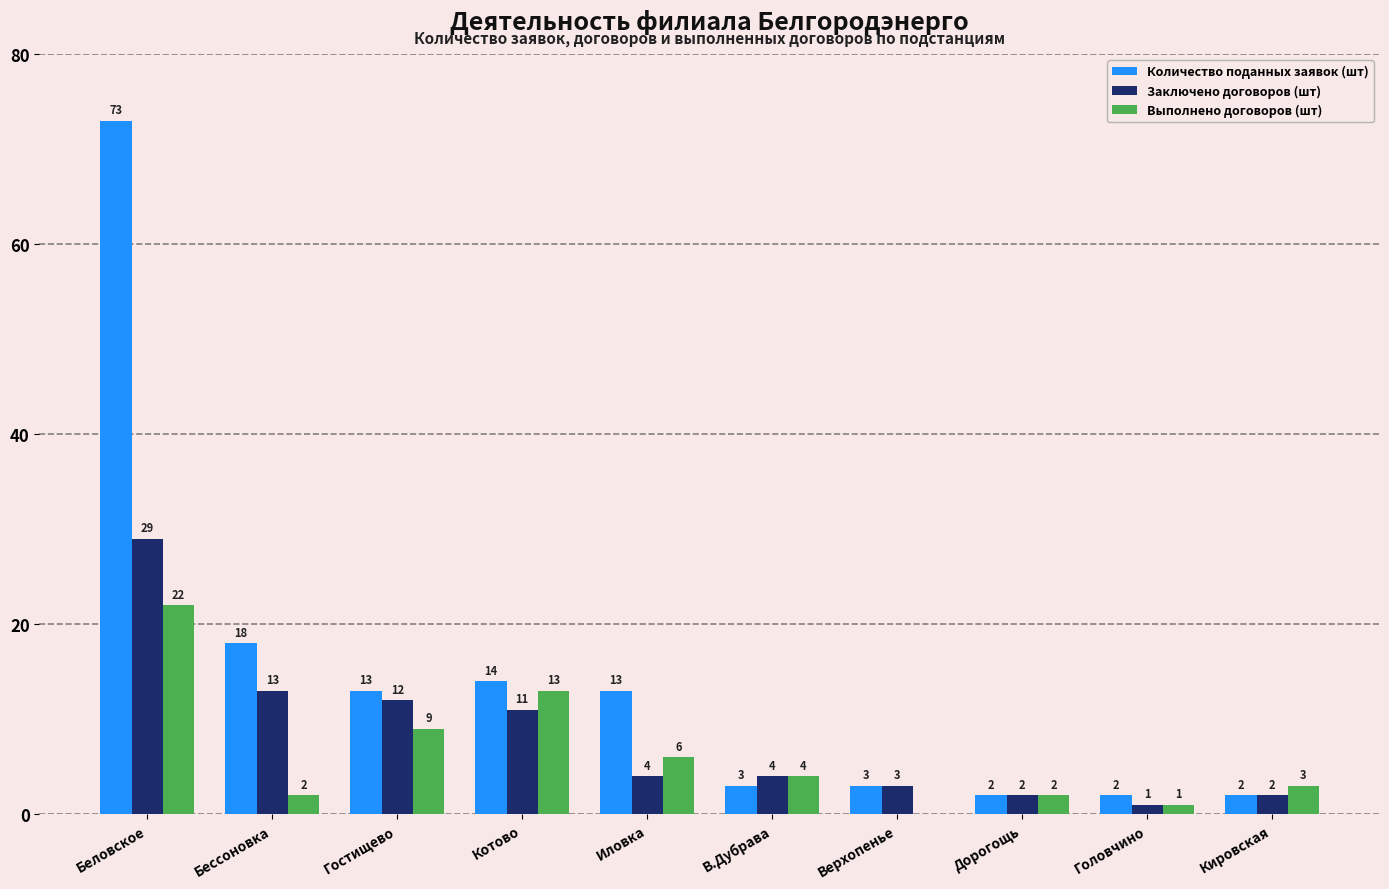

Is it true that Выполнено договоров (шт) equals 1 at Головчино?

True